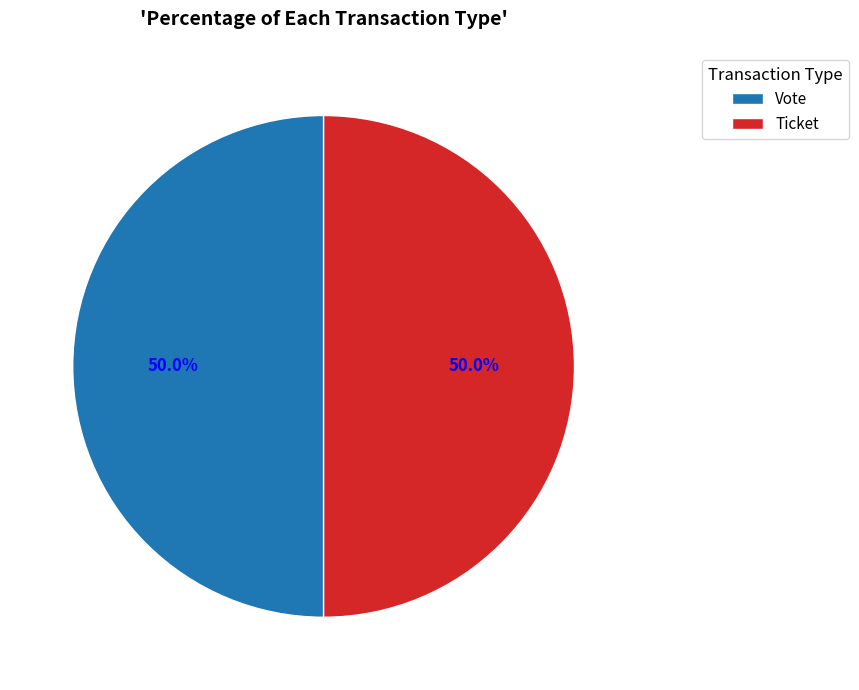

What percentage is NOT represented by Ticket?

50.0%